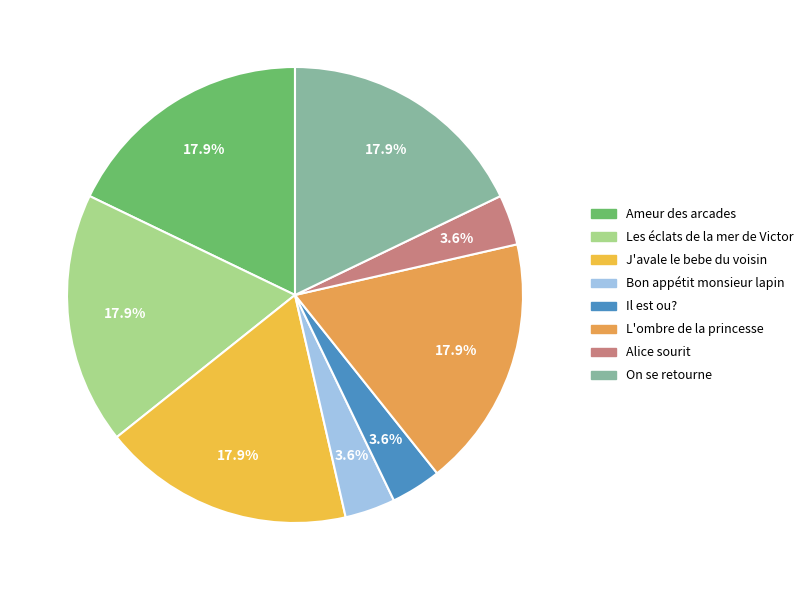

To the nearest percent, what percentage of the pie is Les éclats de la mer de Victor?

18%